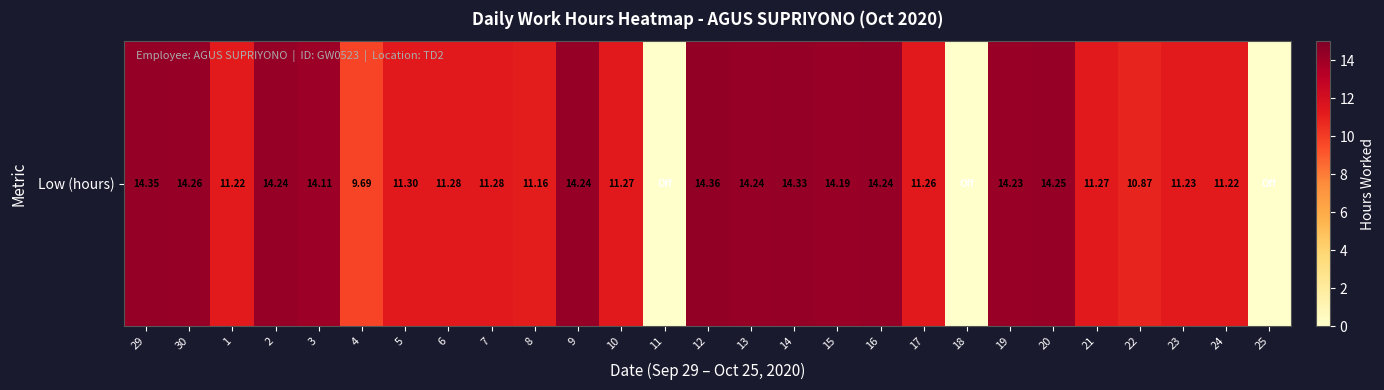

Reading left to right, list all the values displayed in this chart.

29=14.3	30=14.3	1=11.2	2=14.2	3=14.1	4=9.7	5=11.3	6=11.3	7=11.3	8=11.2	9=14.2	10=11.3	11=0.0	12=14.4	13=14.2	14=14.3	15=14.2	16=14.2	17=11.3	18=0.0	19=14.2	20=14.2	21=11.3	22=10.9	23=11.2	24=11.2	25=0.0